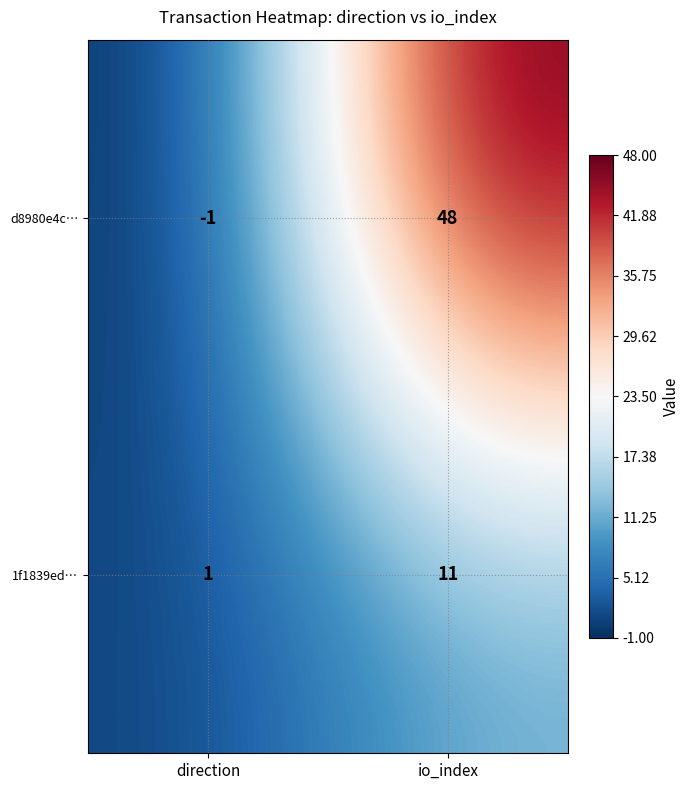

Which category has the highest value across all series?

io_index